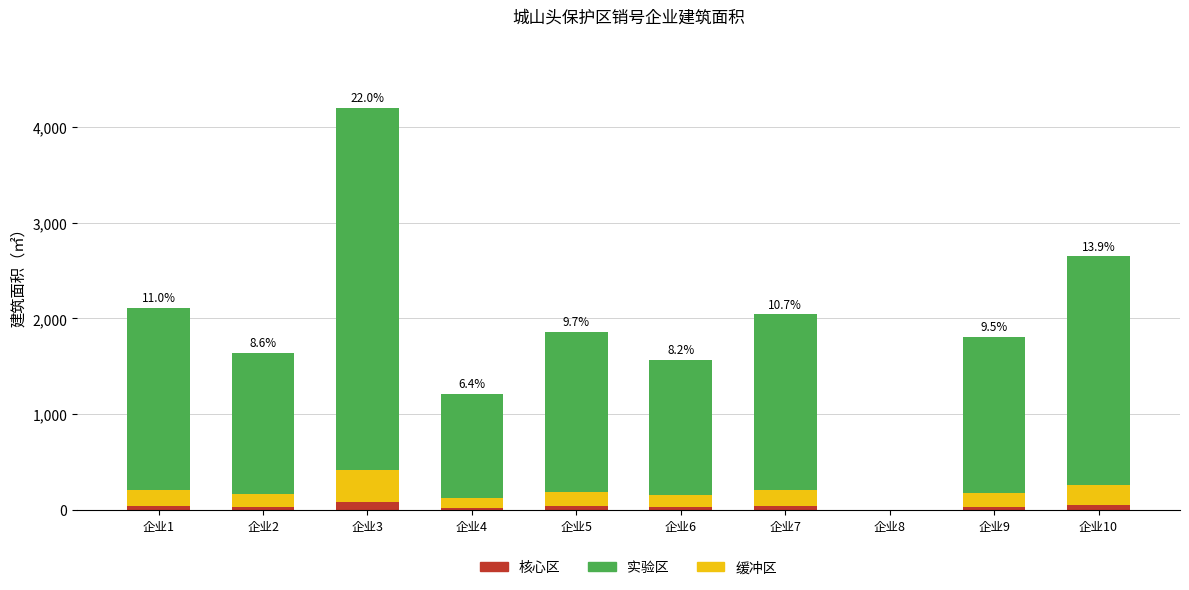

What value does the 核心区 series have at 企业5?

37.2